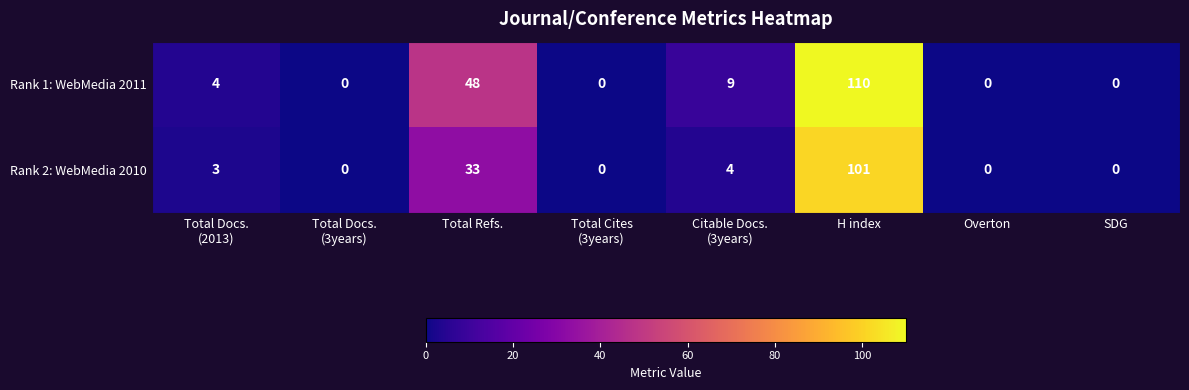

List the series in order of their peak value, lowest first.

Rank 2: WebMedia 2010, Rank 1: WebMedia 2011